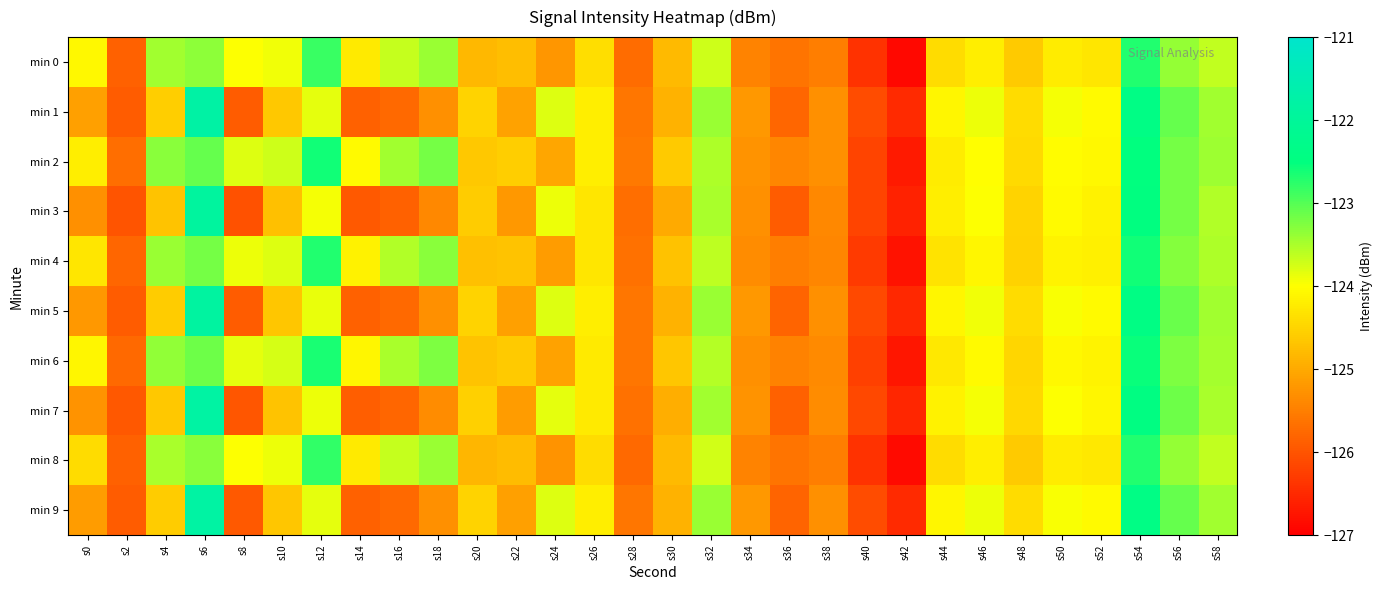

At s4, list the series in order from smallest to largest.

min 3, min 7, min 5, min 9, min 1, min 8, min 0, min 4, min 6, min 2